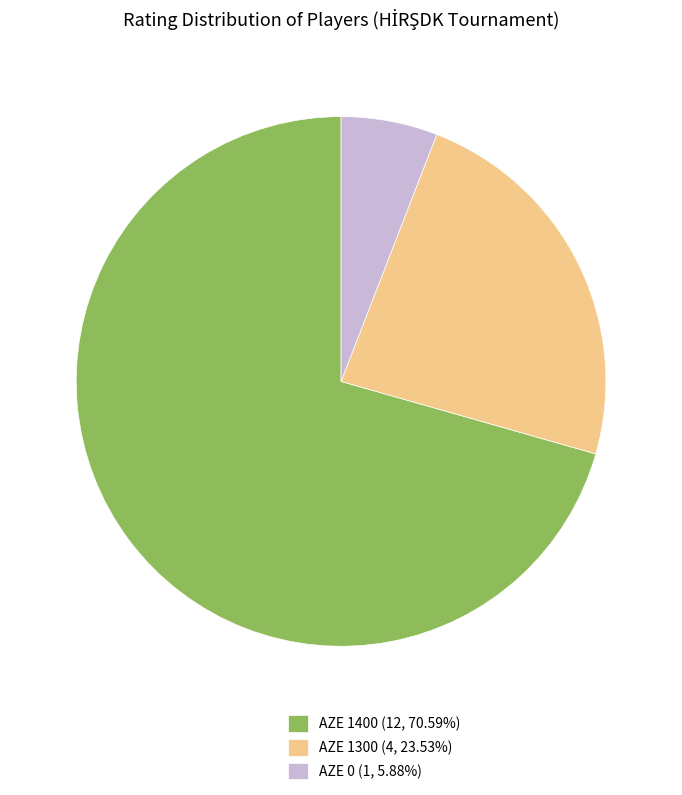

What is the ratio of the value at AZE 1400 (12, 70.59%) to the value at AZE 0 (1, 5.88%)?

12.0